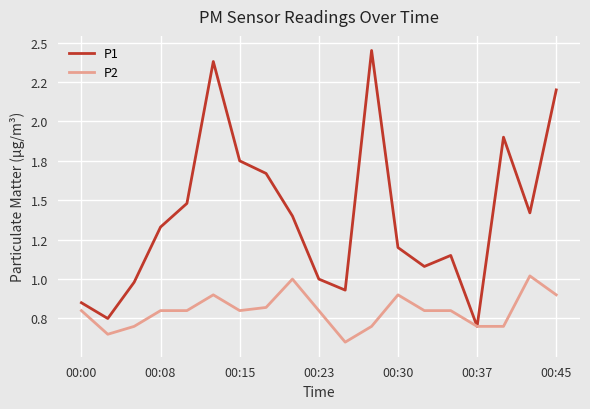

List the series in order of their peak value, highest first.

P1, P2